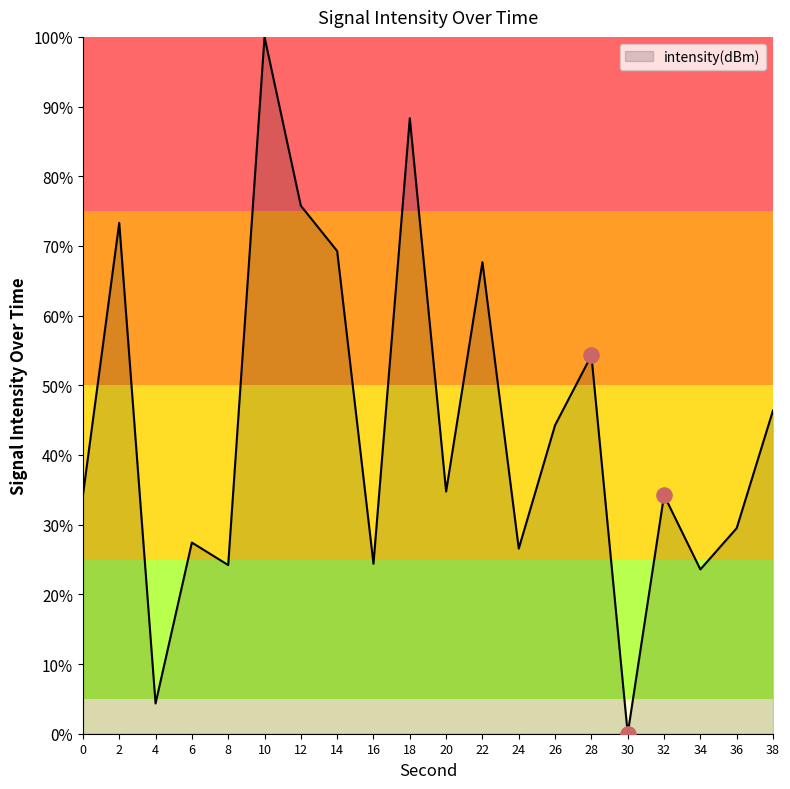

Which has a higher value, 14 or 8?

14